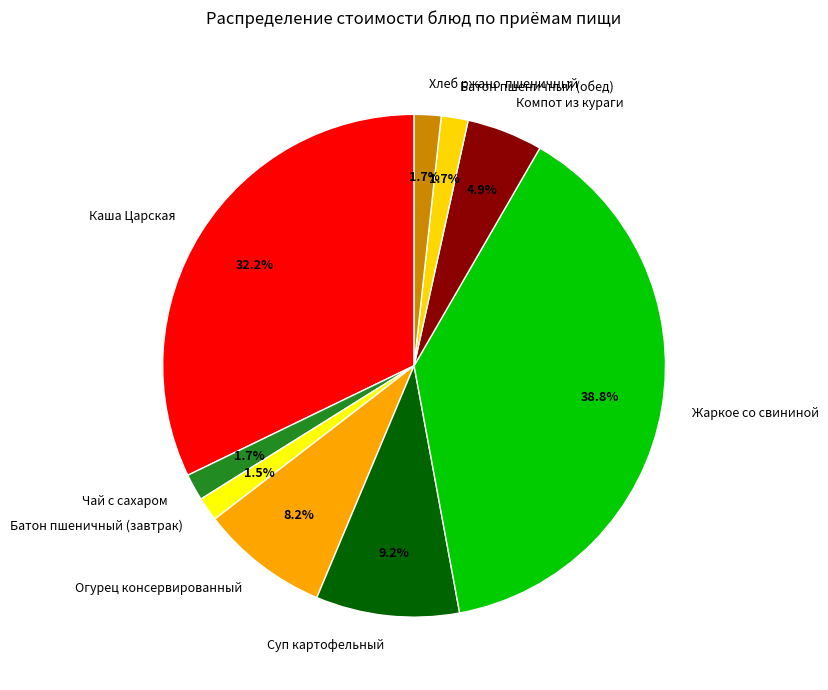

Which category has the biggest portion of the pie?

Жаркое со свининой